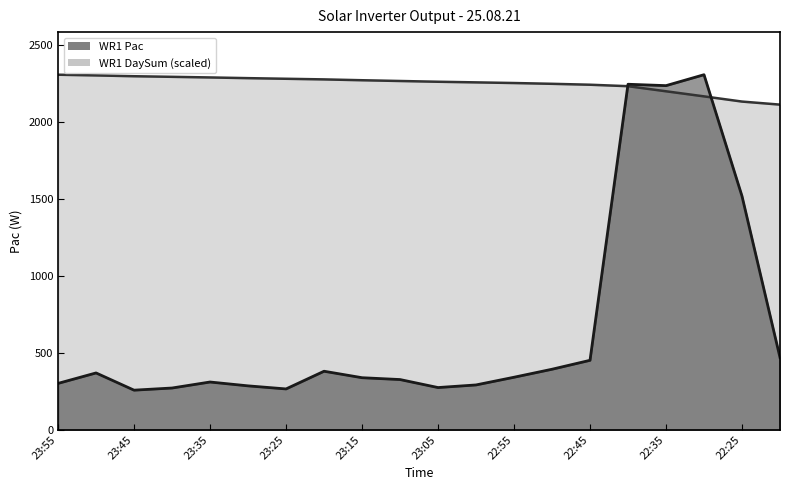

Which series has the largest total across all categories?

WR1 DaySum